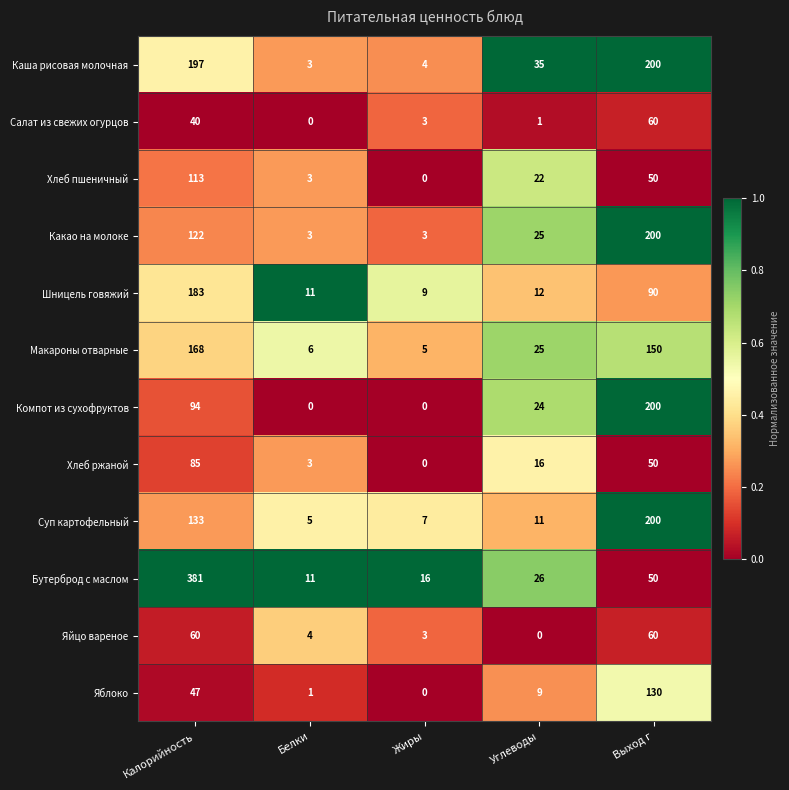

What is the average value of the Суп картофельный series?

71